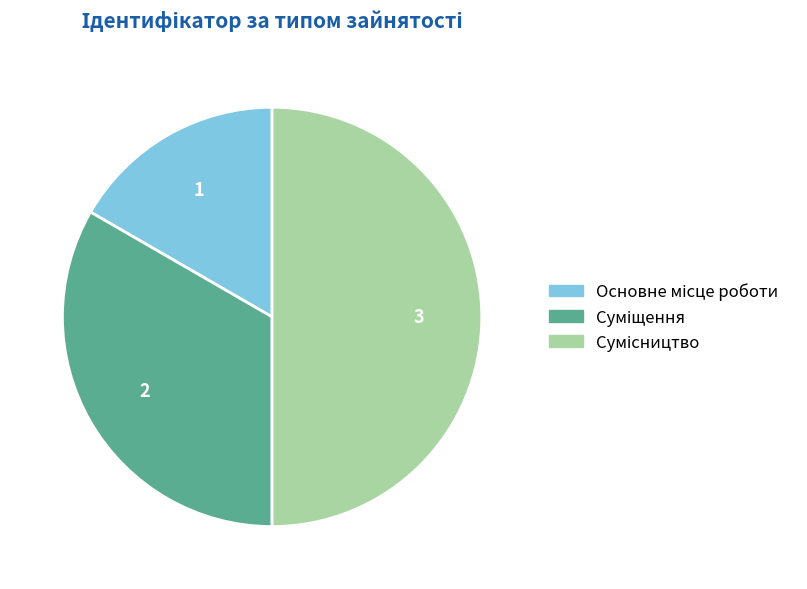

How many slices are in this pie chart?

3